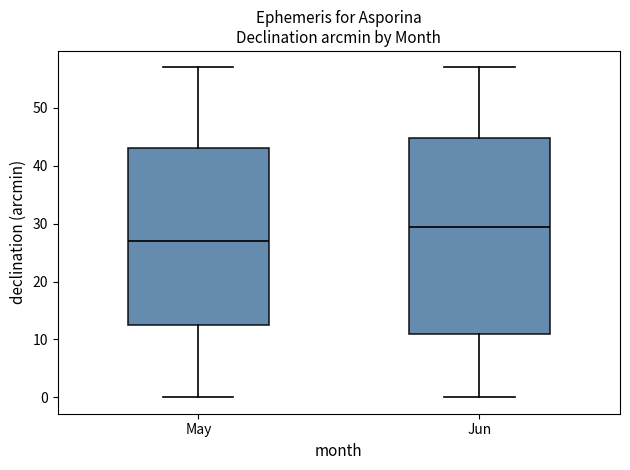

Which box is the tallest, from its lower edge to its upper edge?

Jun